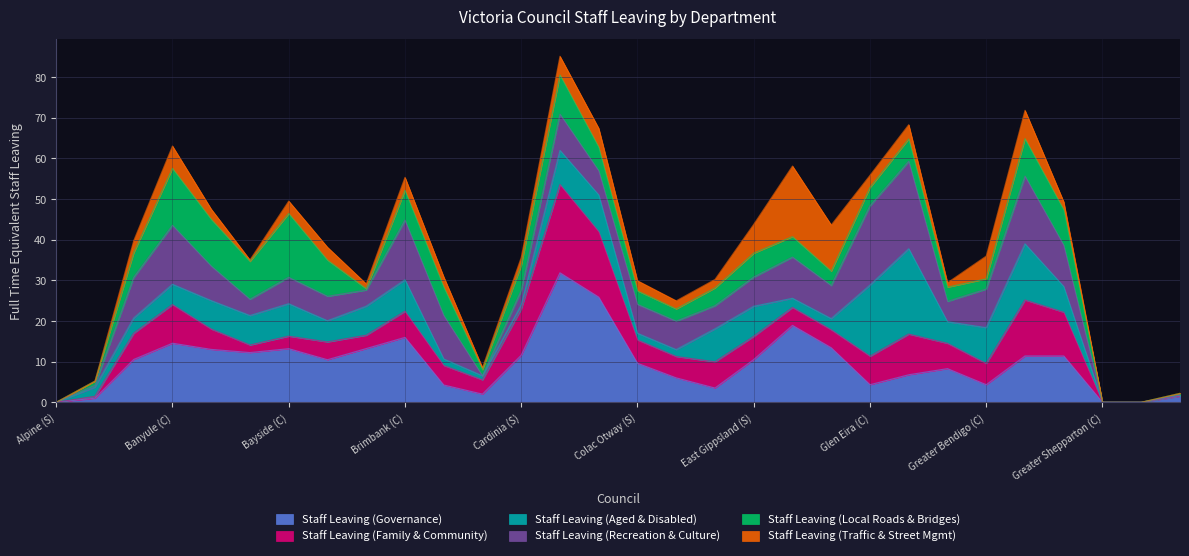

The Staff Leaving (Family & Community) series shows 3.0 at Golden Plains (S). True or false?

False